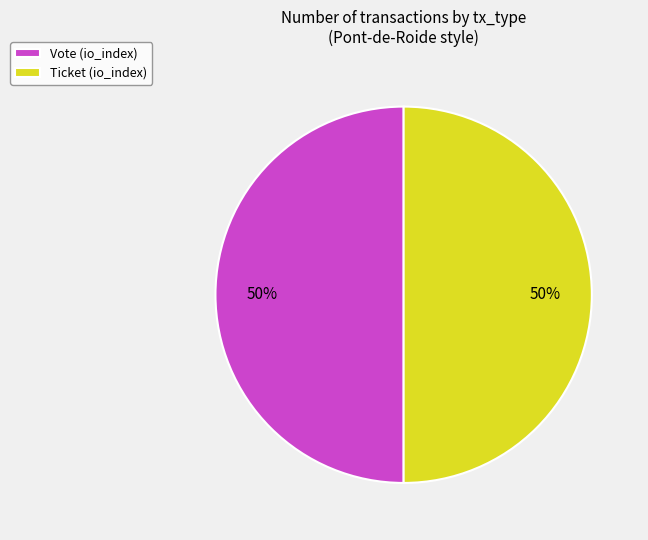

Is it true that Ticket (io_index) is 40% of the pie?

False